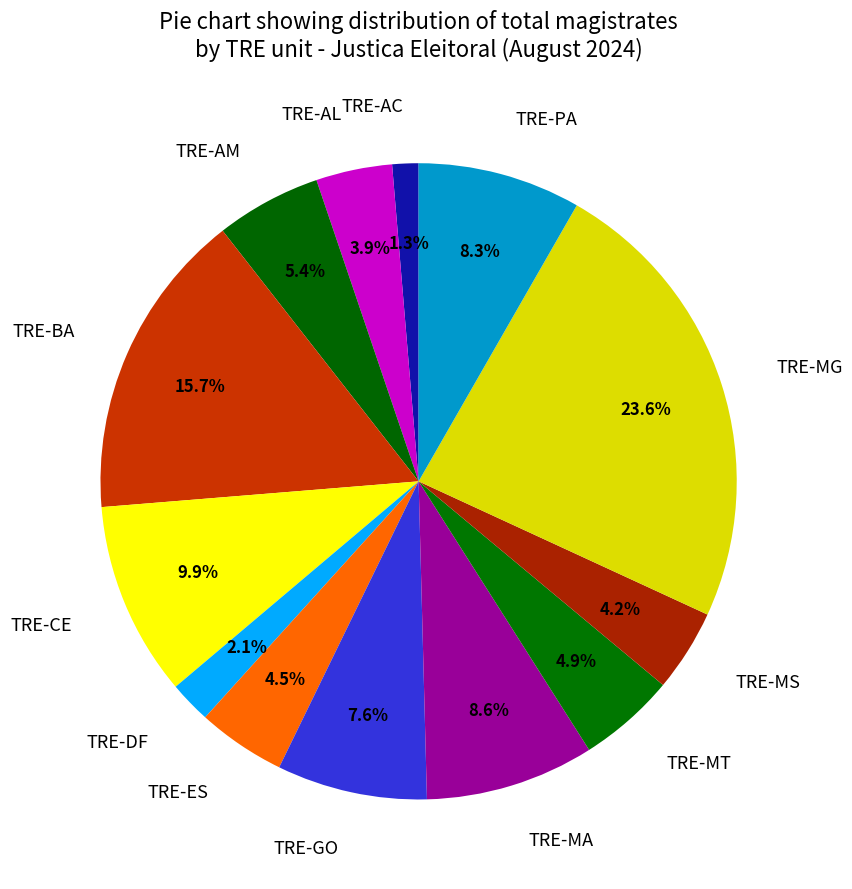

To the nearest percent, what portion does TRE-MG represent?

24%